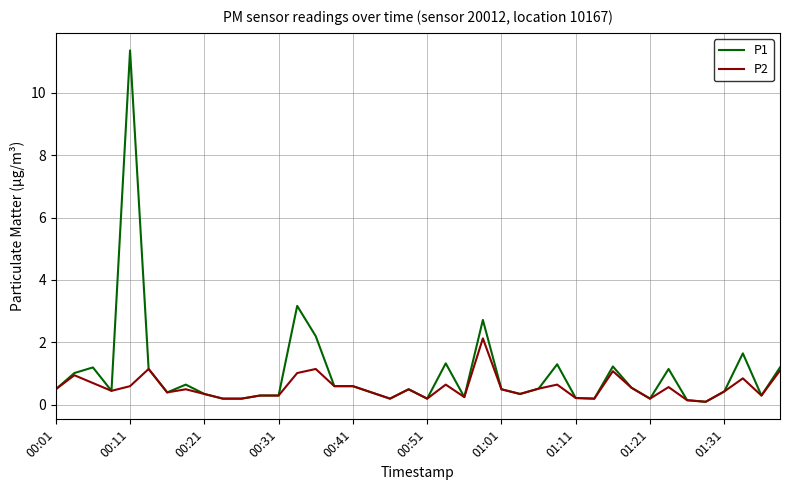

What are all the series names shown in the legend?

P1, P2